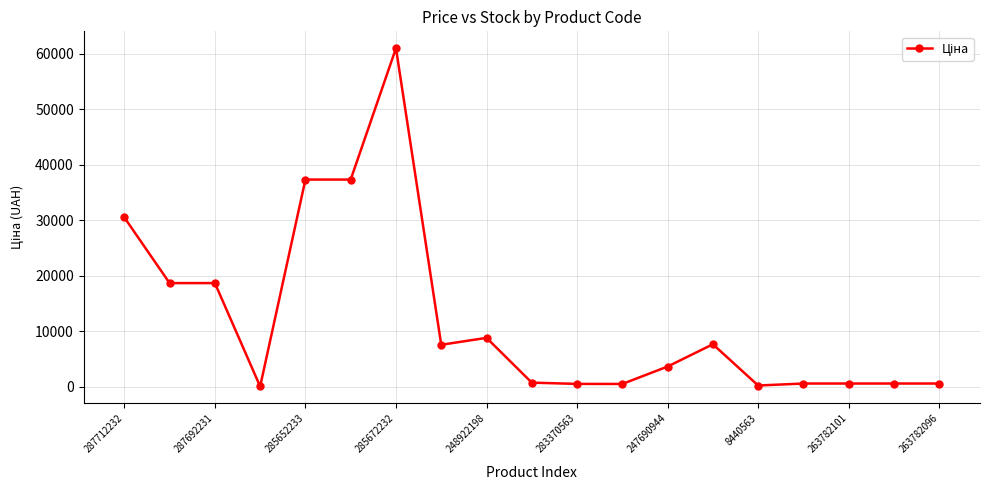

What is the sum of all values?

235341.4